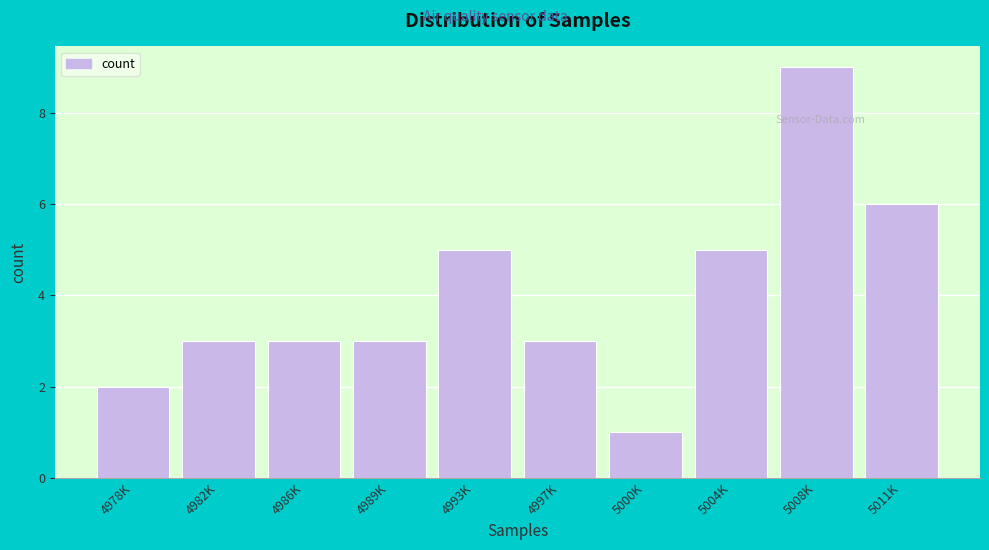

Reading left to right, list all the values displayed in this chart.

4978K=2	4982K=3	4986K=3	4989K=3	4993K=5	4997K=3	5000K=1	5004K=5	5008K=9	5011K=6